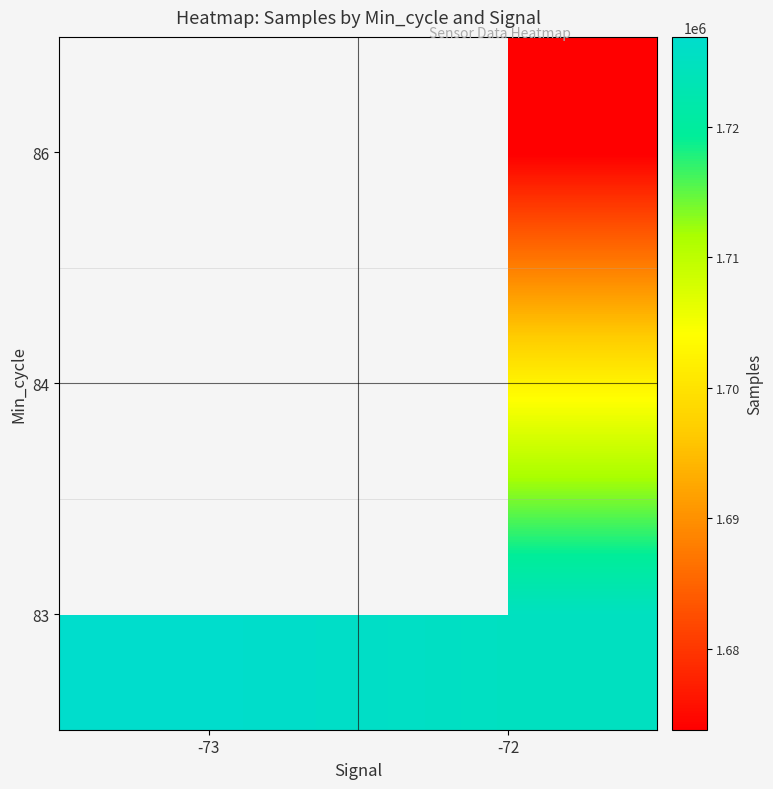

At which label is 83 closest to 1726039?

-72